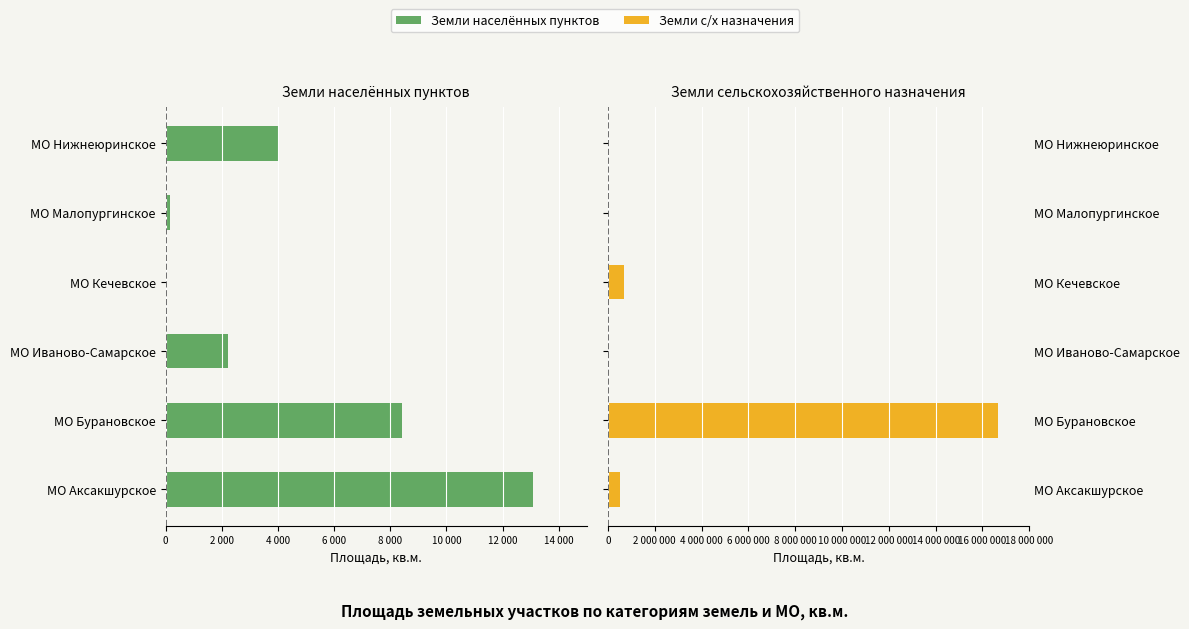

Count the number of data series in this chart.

2